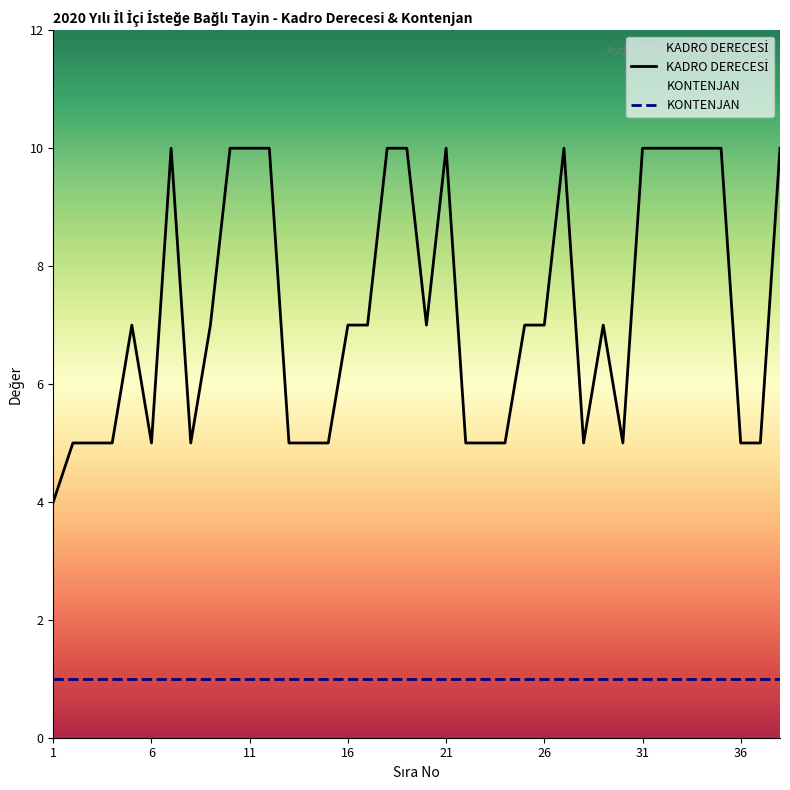

Reading right to left, extract all data points from this chart.

38=10	37=5	36=5	35=10	34=10	33=10	32=10	31=10	30=5	29=7	28=5	27=10	26=7	25=7	24=5	23=5	22=5	21=10	20=7	19=10	18=10	17=7	16=7	15=5	14=5	13=5	12=10	11=10	10=10	9=7	8=5	7=10	6=5	5=7	4=5	3=5	2=5	1=4